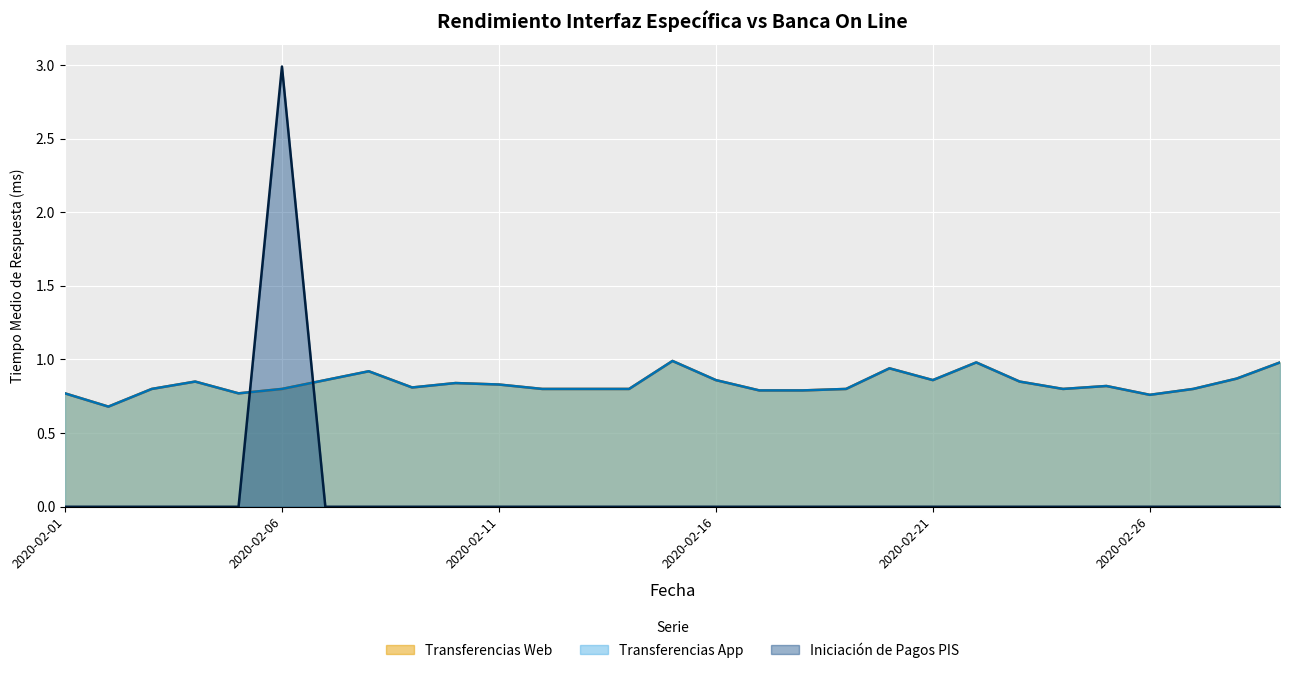

How many series are shown in this chart?

3